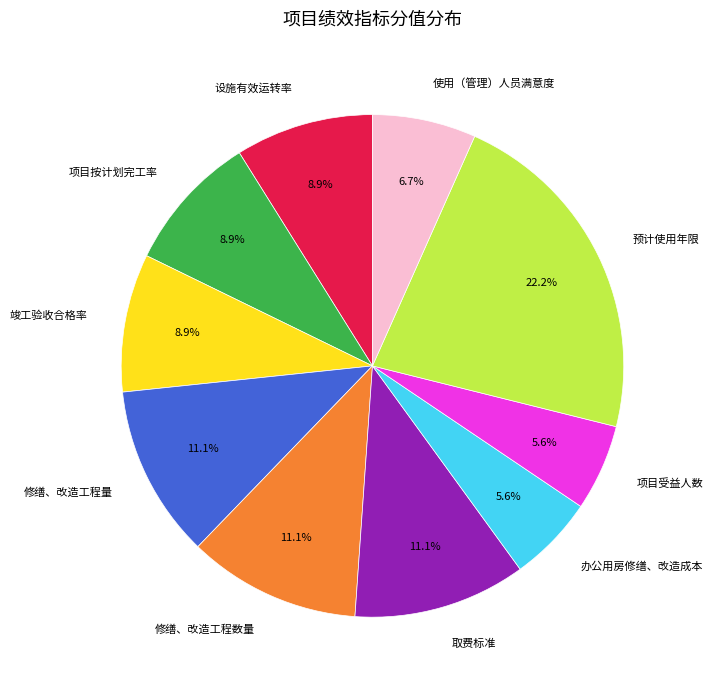

Which has a higher value, 办公用房修缮、改造成本 or 取费标准?

取费标准